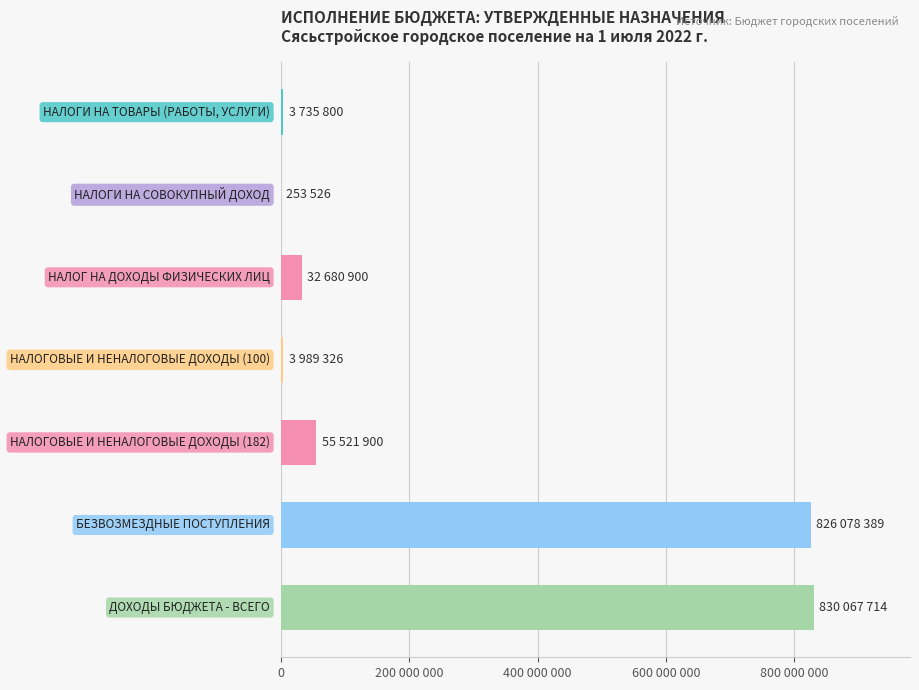

Are the bars horizontal?

Yes